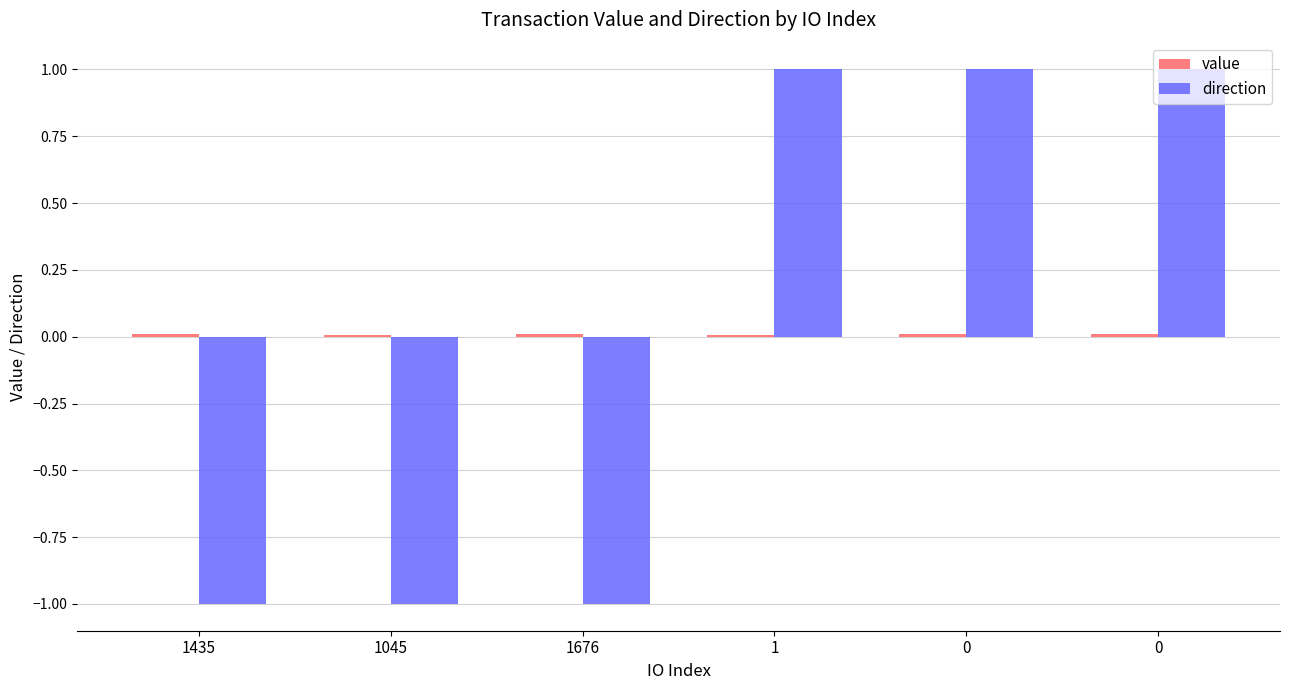

Reading left to right, extract all data points from this chart.

value: 0.0	0.0	0.0	0.0	0.0	0.0
direction: -1.0	-1.0	-1.0	1.0	1.0	1.0